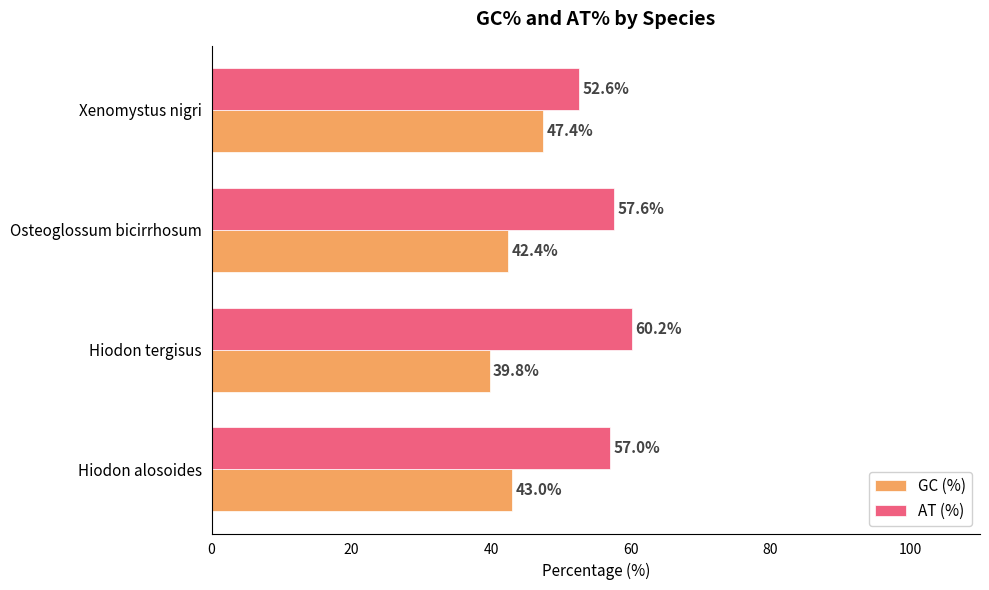

What is the sum of all AT (%) values?

227.4